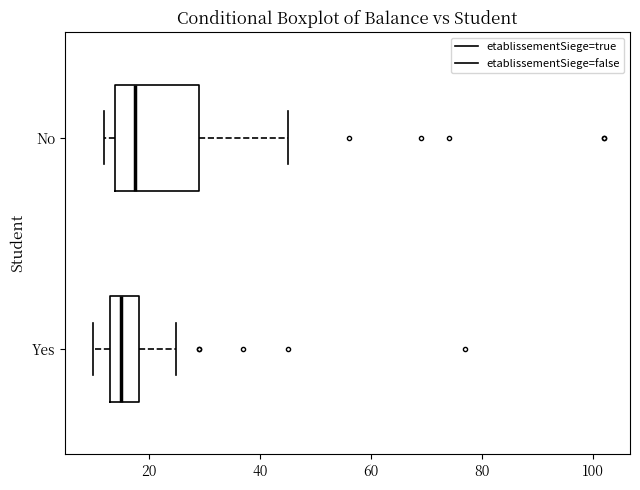

Where is the left edge of the box for No on the x-axis? The values are not printed on the chart, so give them approximately, as read against the axis.

14